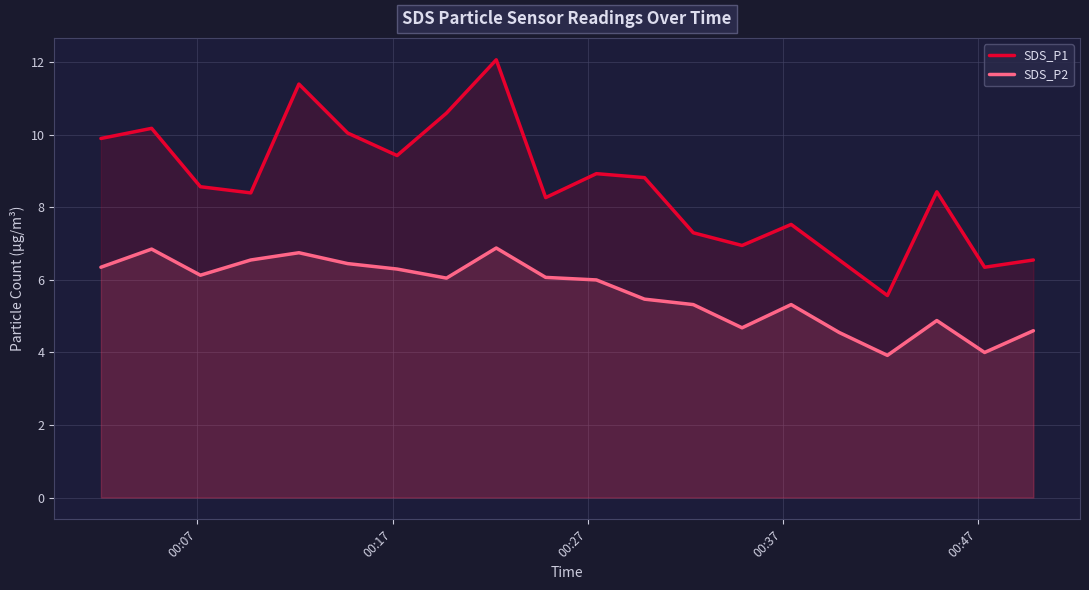

List the series in order of their overall mean, lowest first.

SDS_P2, SDS_P1